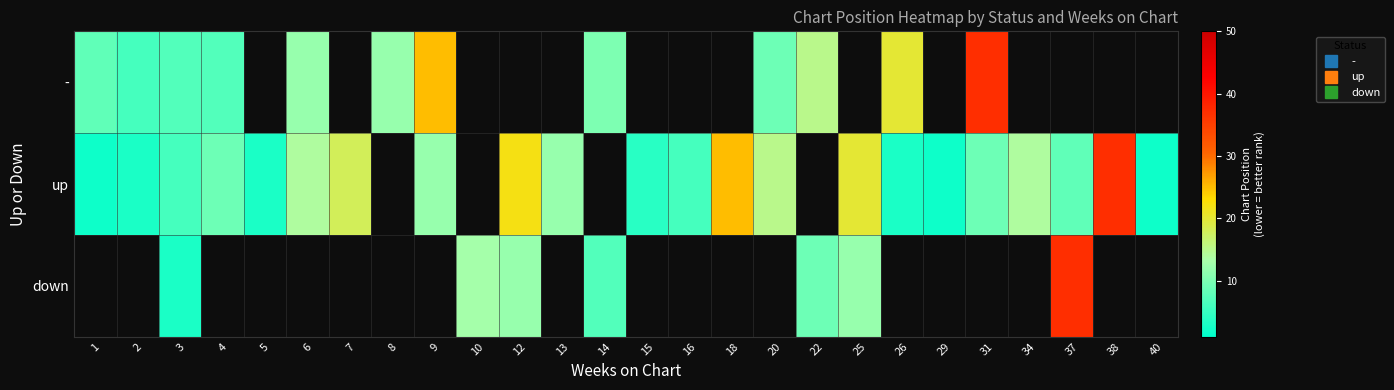

Is the value of down at 37 greater than the value of up at 4?

Yes